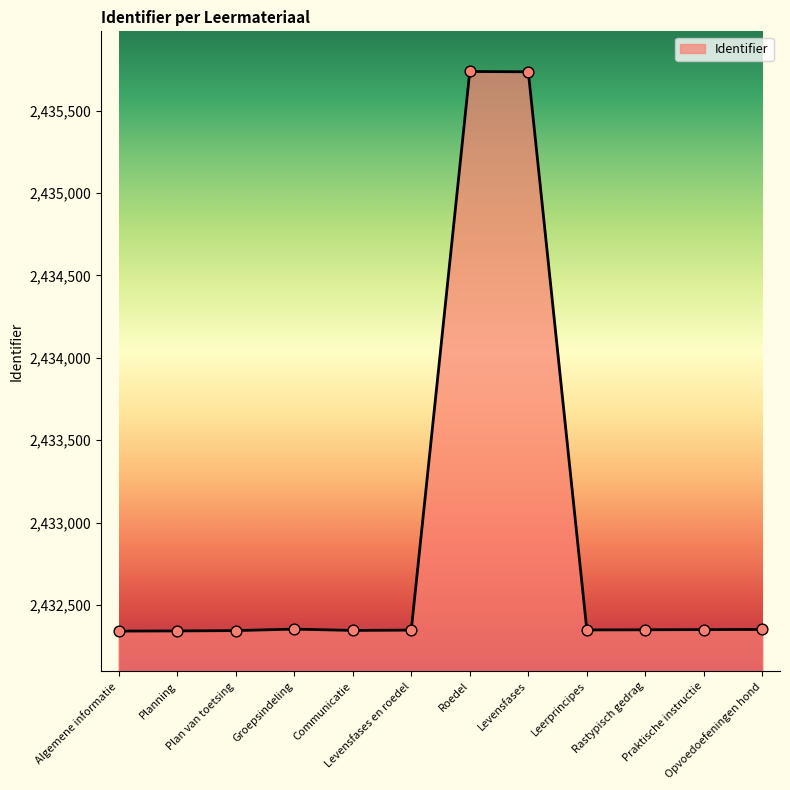

What is the change in value from Groepsindeling to Levensfases?

+3382